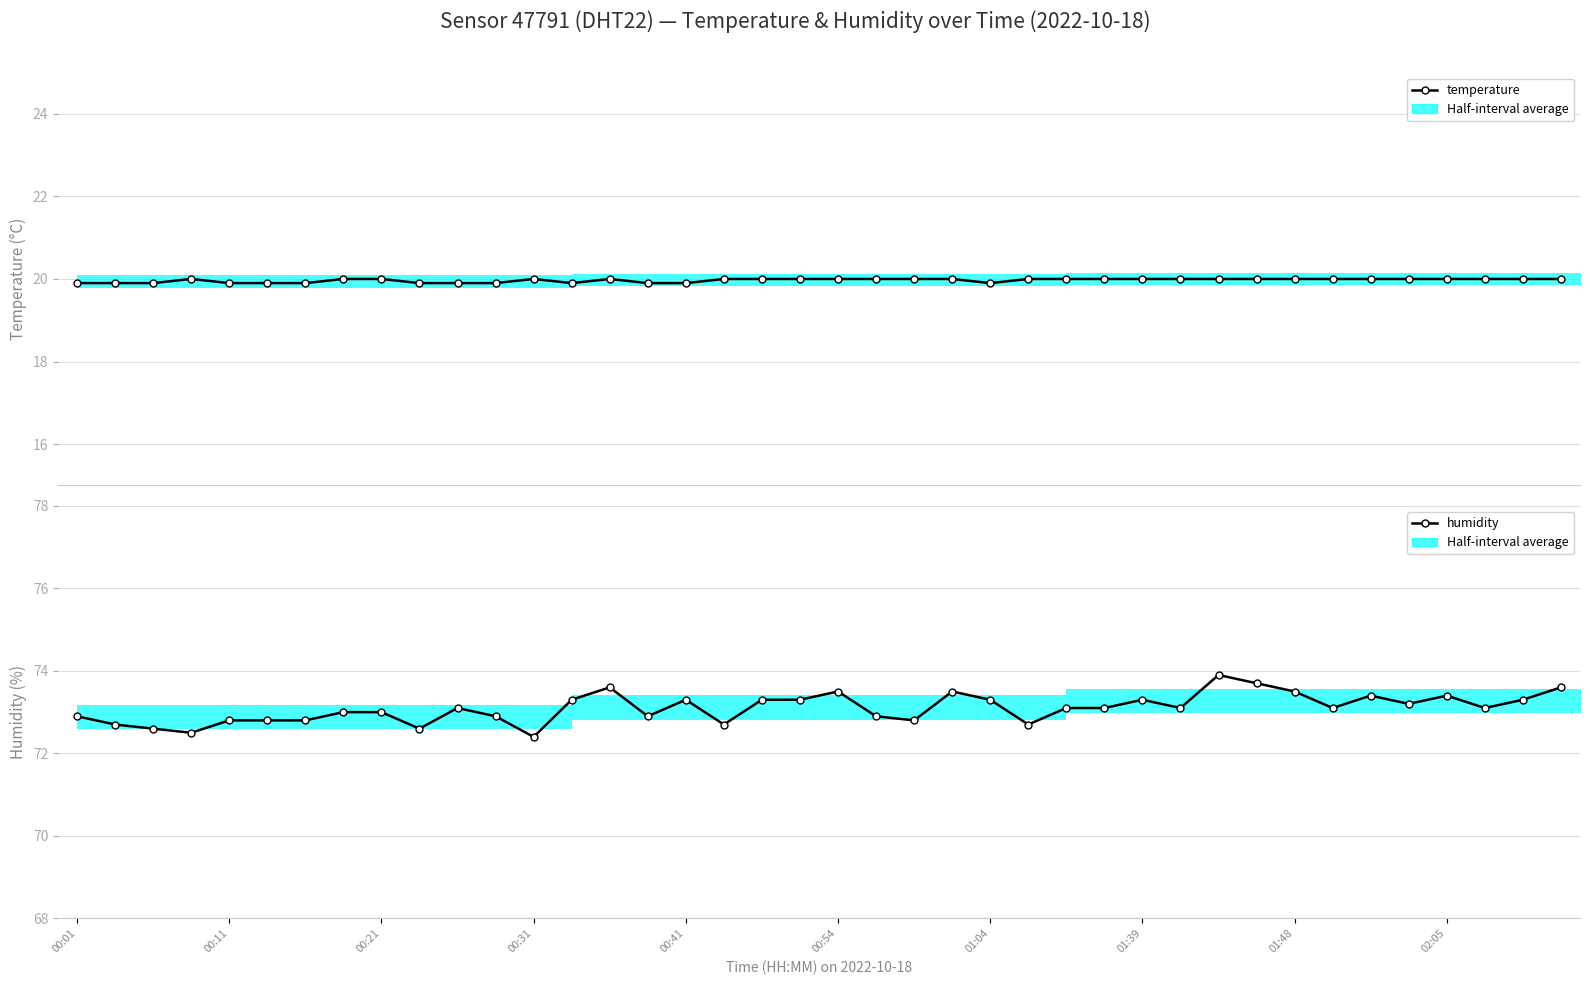

True or false: humidity and temperature intersect in this chart.

False